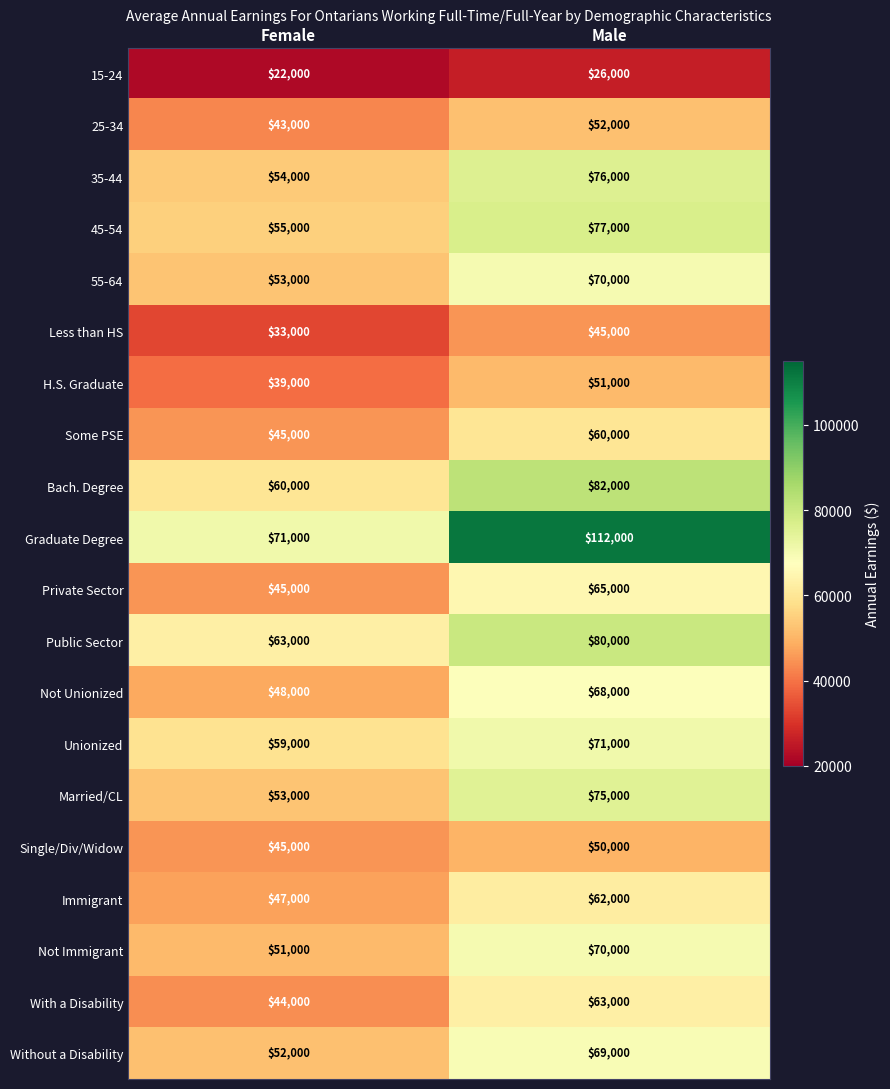

The 15-24 series shows 22000 at Female. True or false?

True